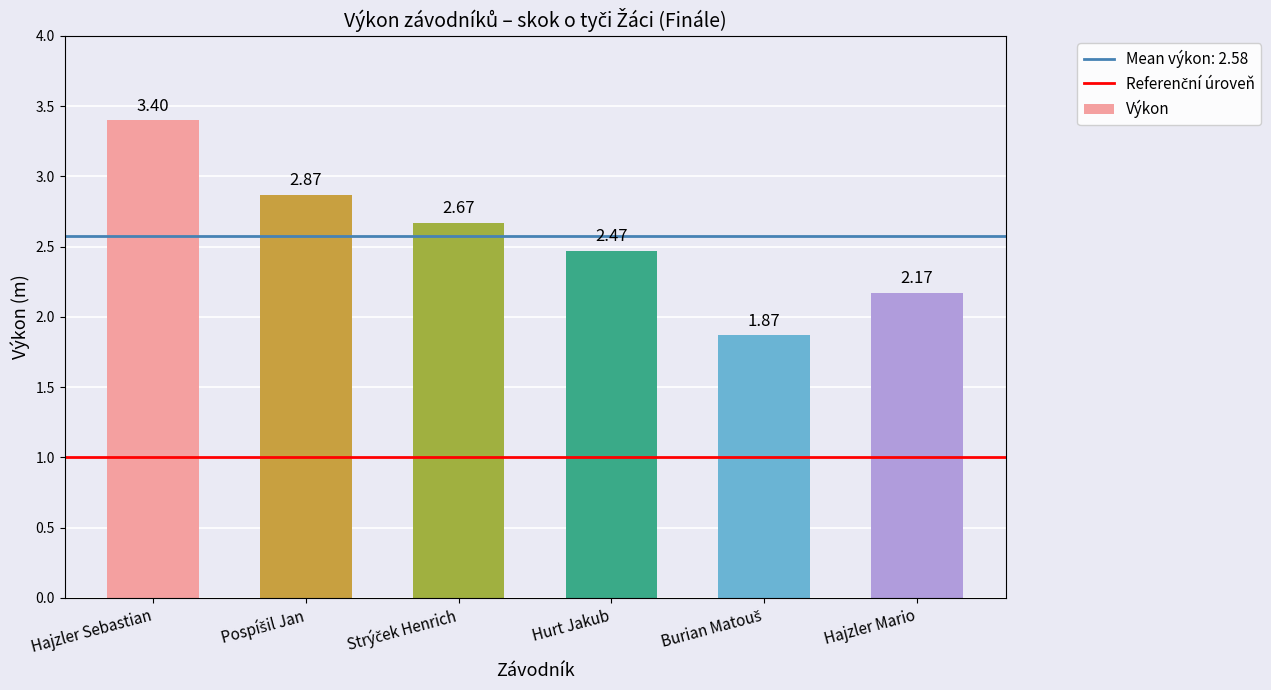

Where does the data first go above 2?

Hajzler Sebastian